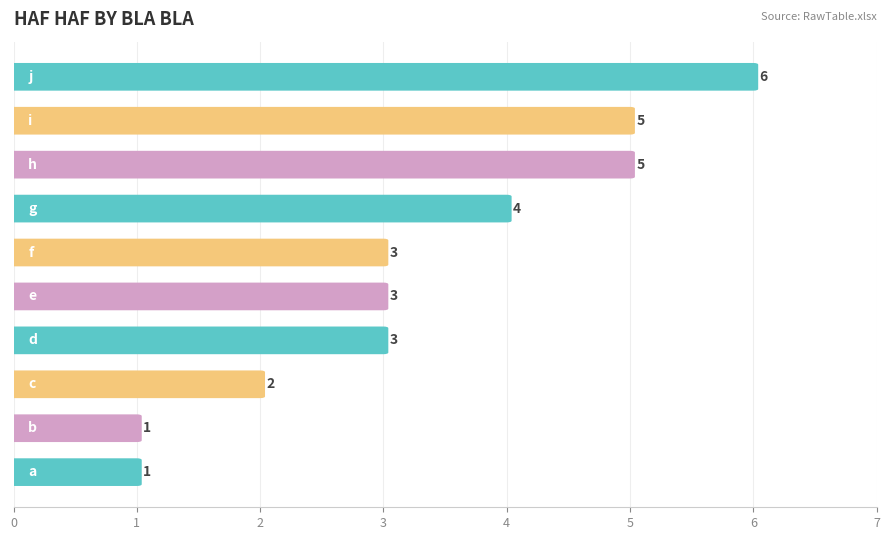

What is the approximate value at f?

3